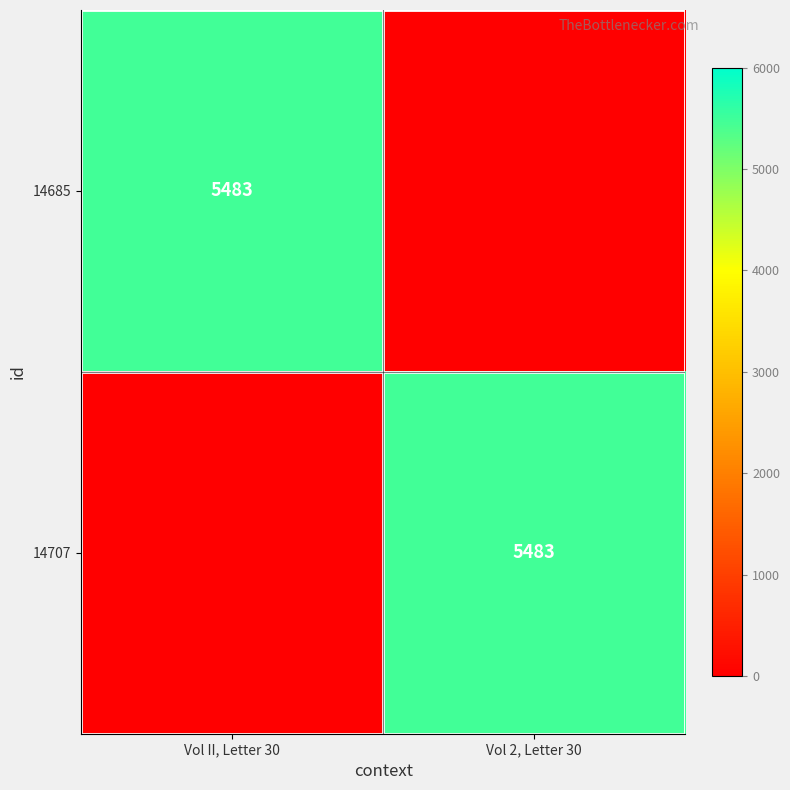

The value of 14685 at Vol II, Letter 30 is 5483. True or false?

True